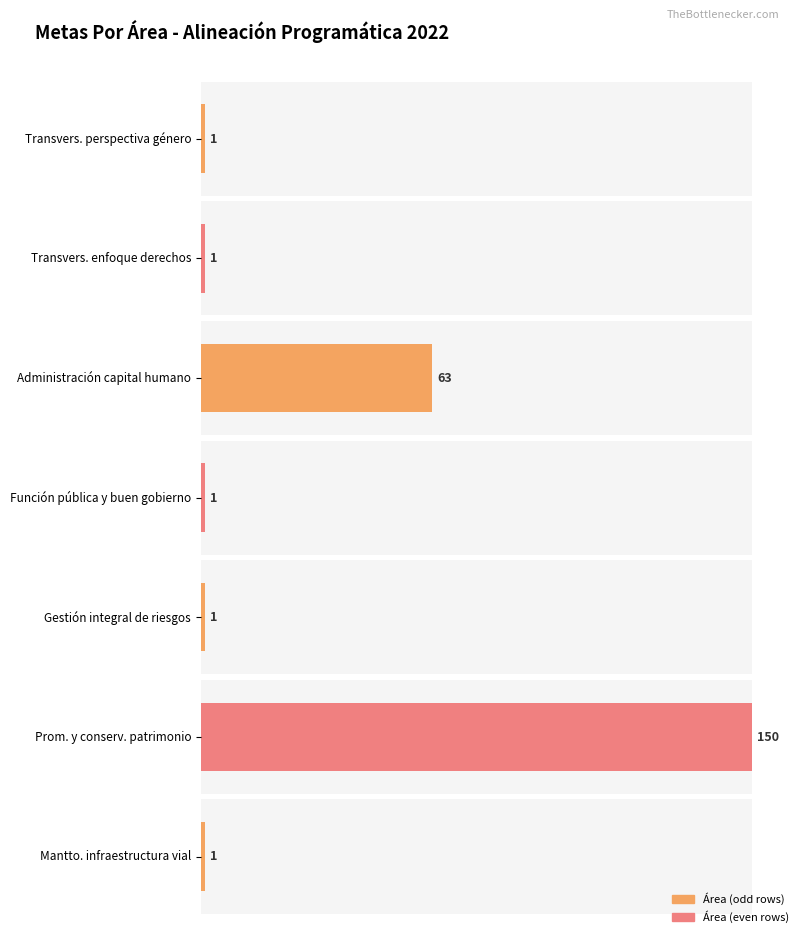

What is the minimum value shown in the chart?

1